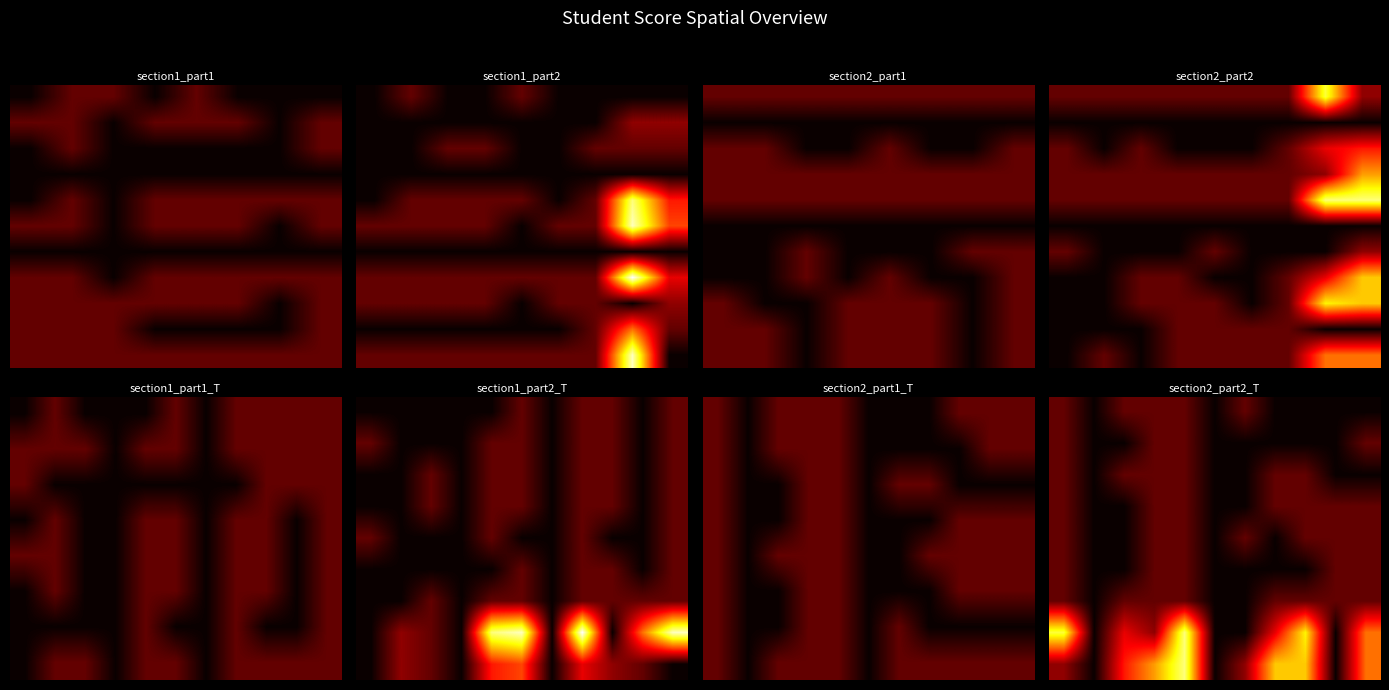

True or false: 赵硕 has a value of 1 at 3.

False